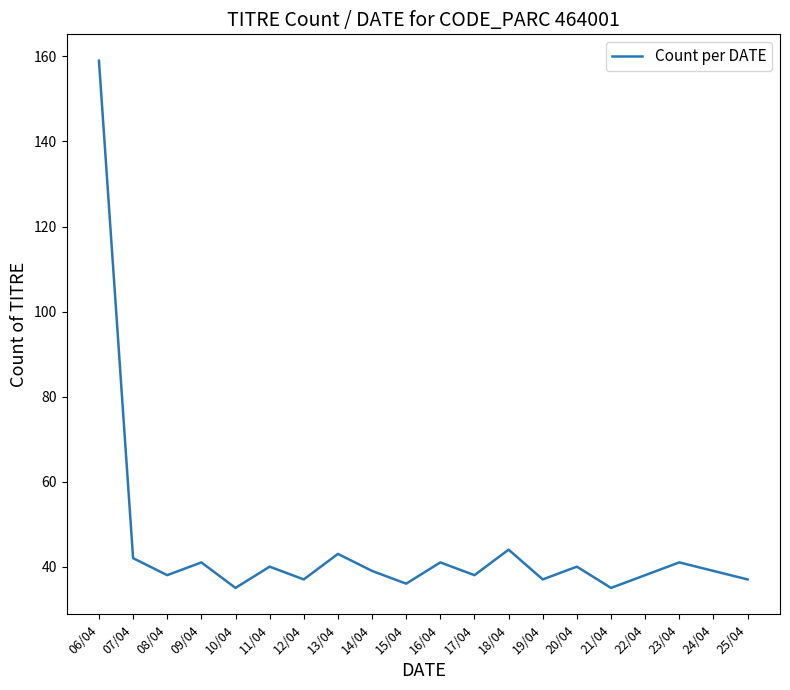

Reading right to left, what are all the values shown in this chart?

37	39	41	38	35	40	37	44	38	41	36	39	43	37	40	35	41	38	42	159